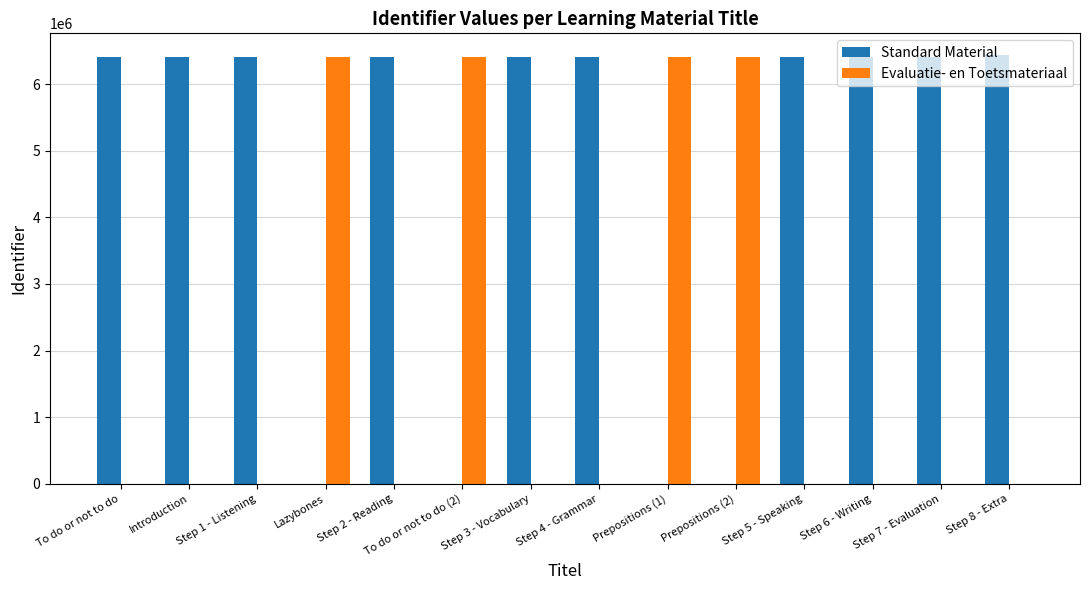

What are all the series names shown in the legend?

Standard Material, Evaluatie- en Toetsmateriaal